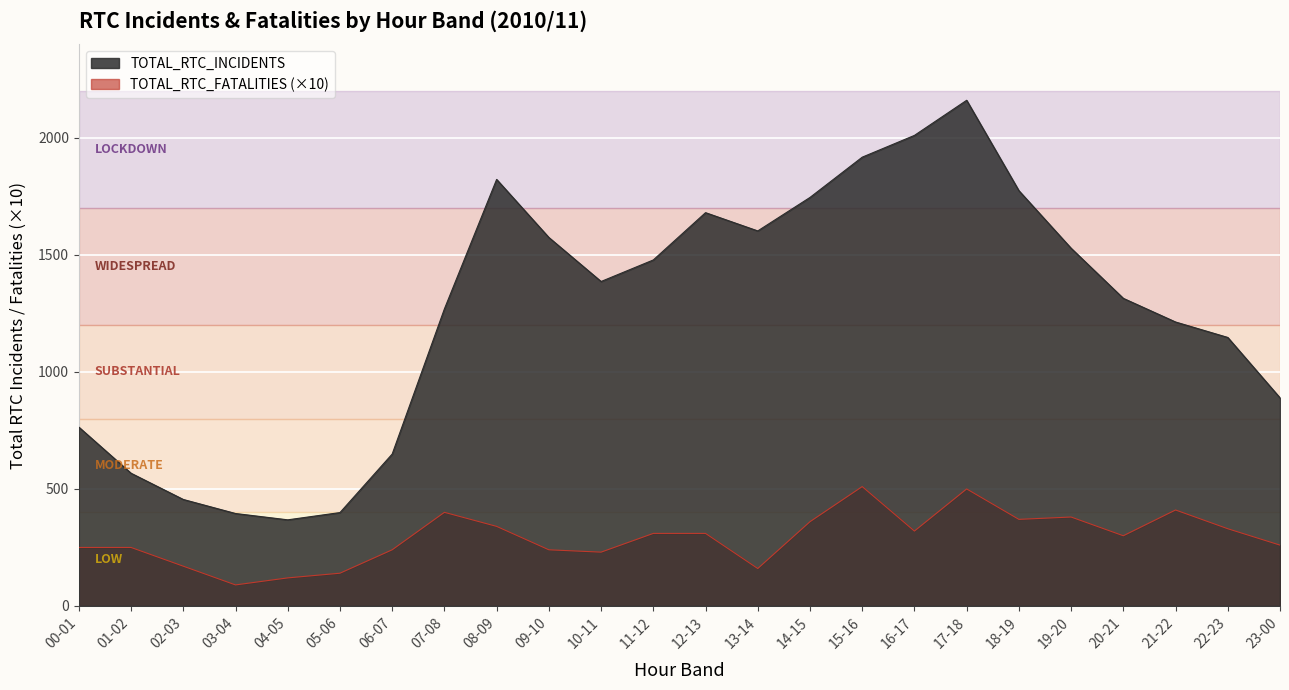

What are all the series names shown in the legend?

TOTAL_RTC_INCIDENTS, TOTAL_RTC_FATALITIES (×10)